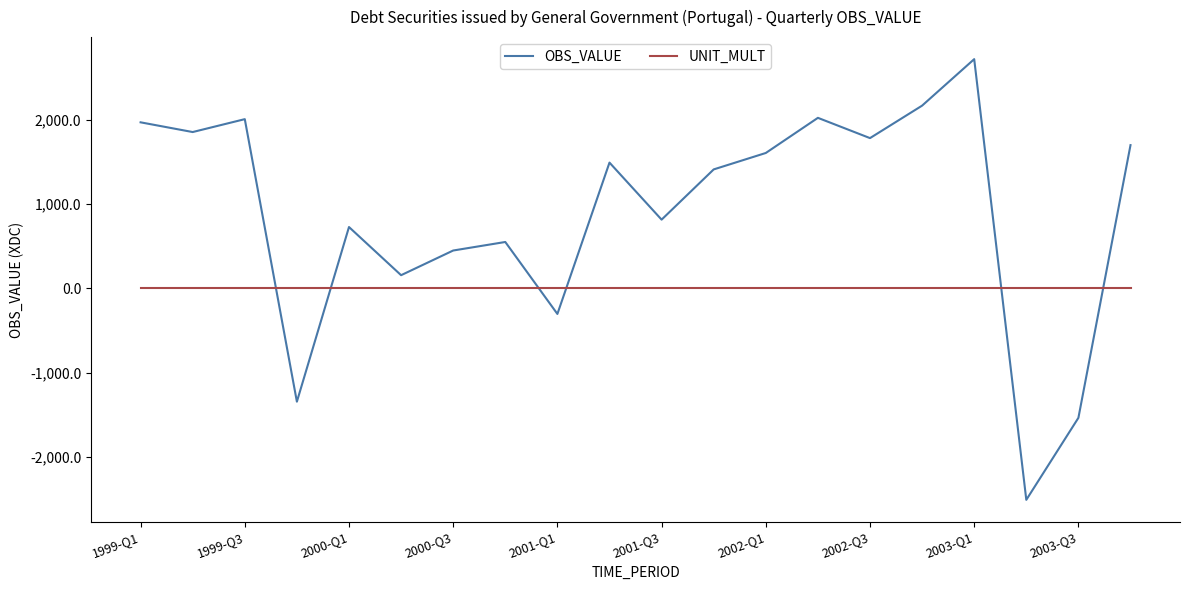

List the series in order of their peak value, lowest first.

UNIT_MULT, OBS_VALUE